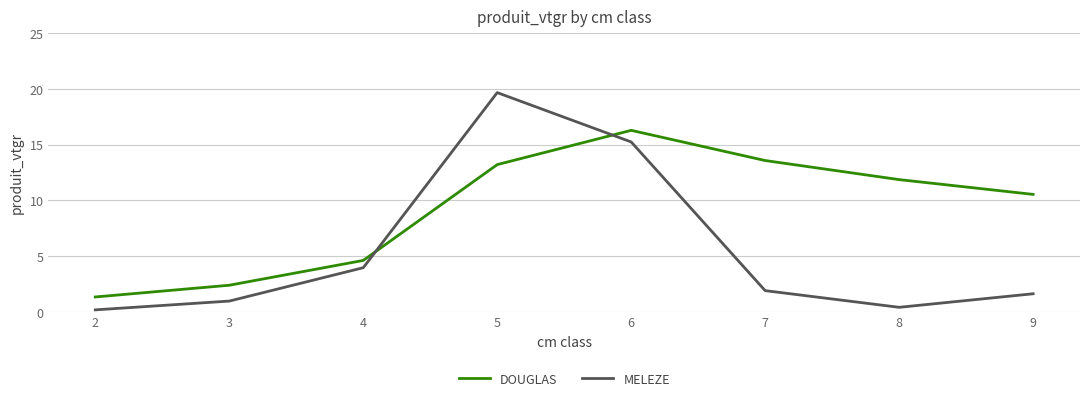

What is the minimum value for MELEZE?

0.2